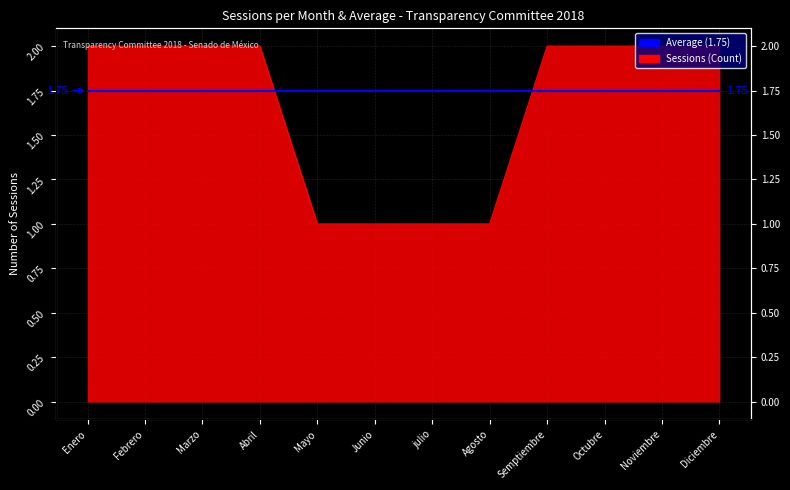

Reading left to right, transcribe all the data shown in this chart.

Enero=2	Febrero=2	Marzo=2	Abril=2	Mayo=1	Junio=1	julio=1	Agosto=1	Semptiembre=2	Octubre=2	Noviembre=2	Diciembre=2